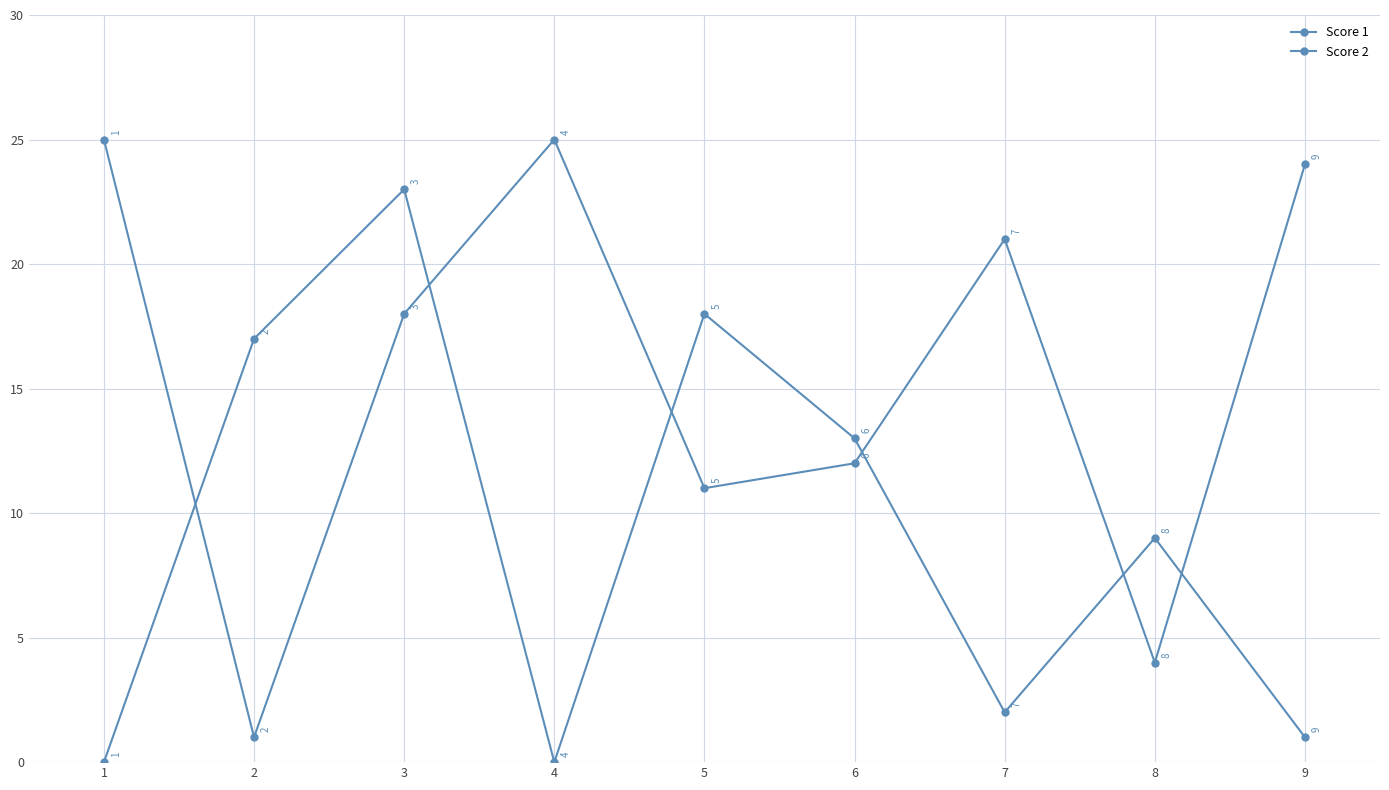

How many lines are shown in the chart?

2